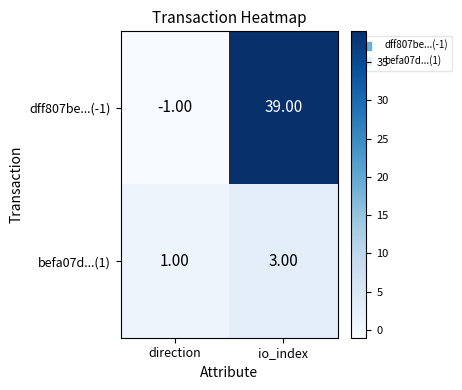

Count the number of categories in the chart.

2